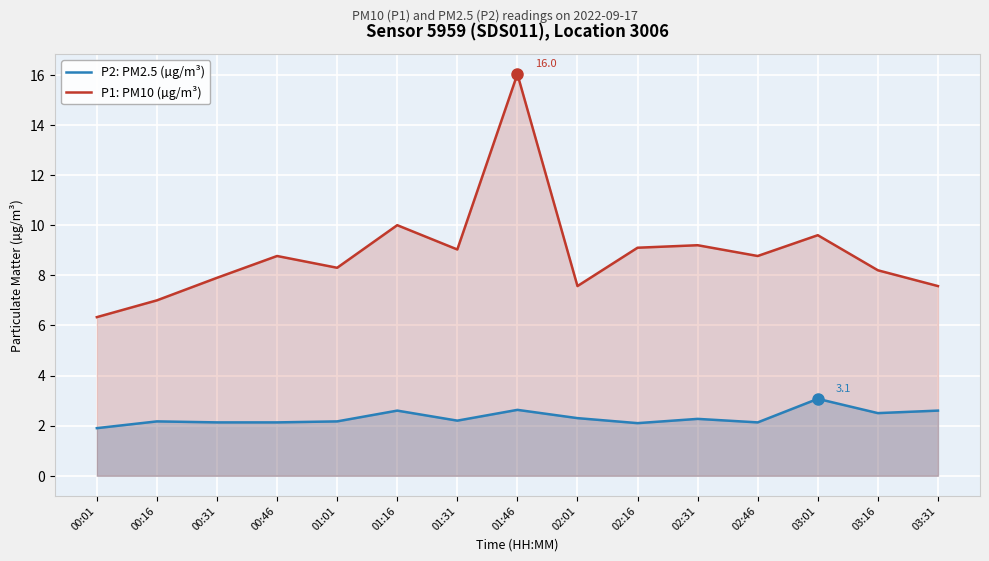

How many lines are shown in the chart?

2